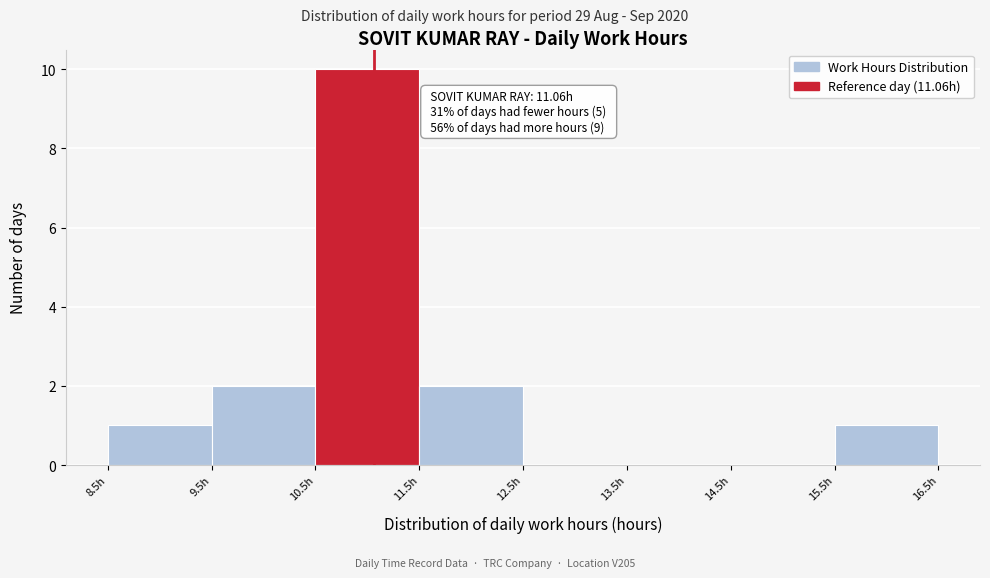

Which range on the x-axis has the tallest bar?

10.5 to 11.5